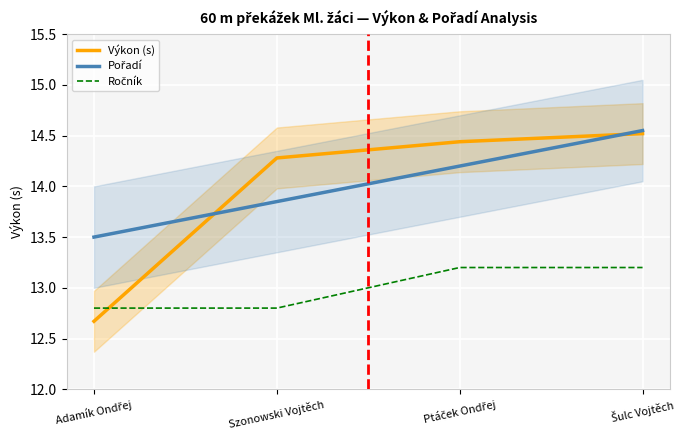

What is the spread (max minus min) of values at Szonowski Vojtěch?

1.5